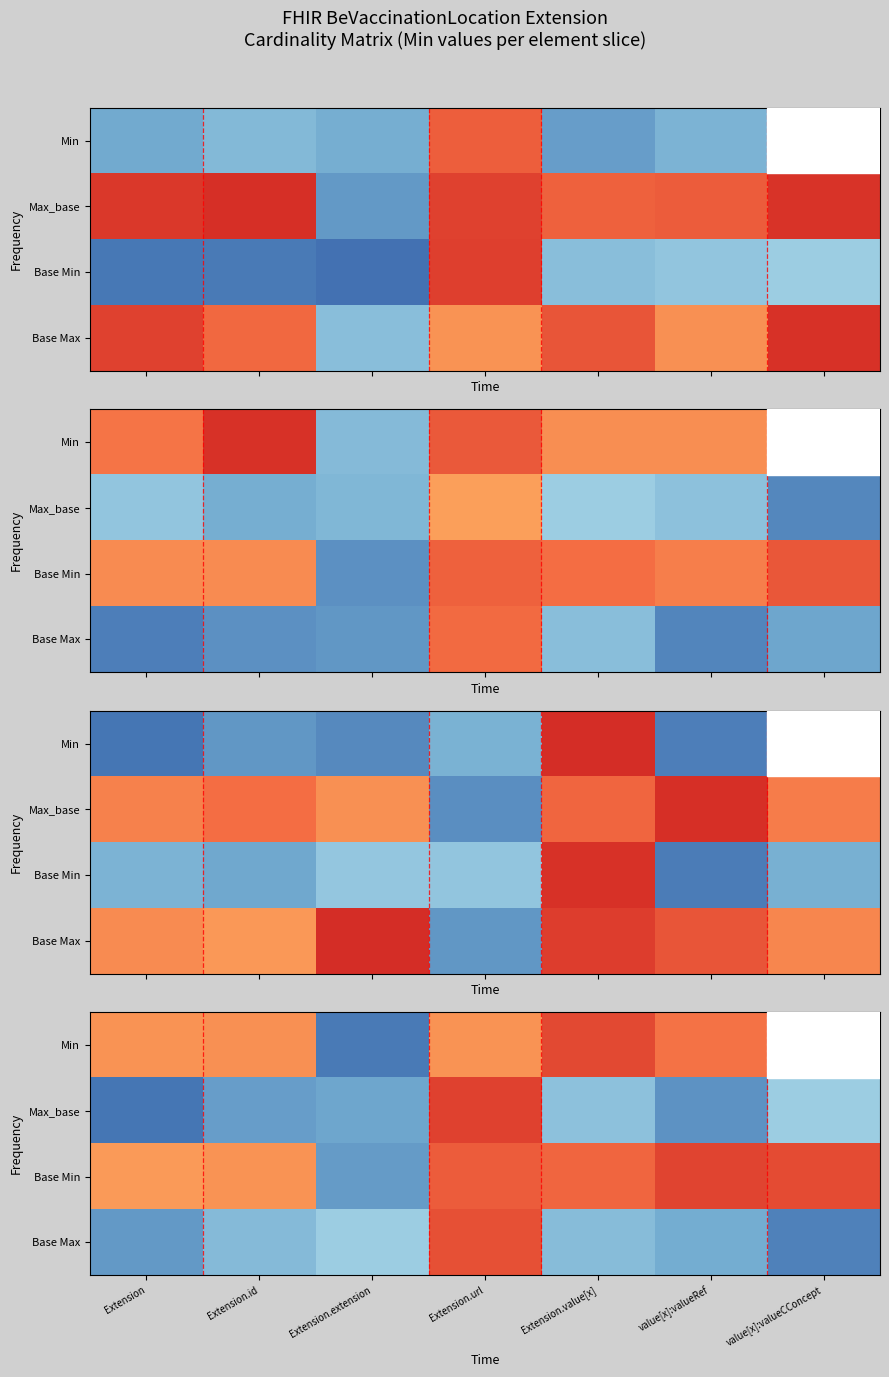

What is the greatest value displayed?

1.1